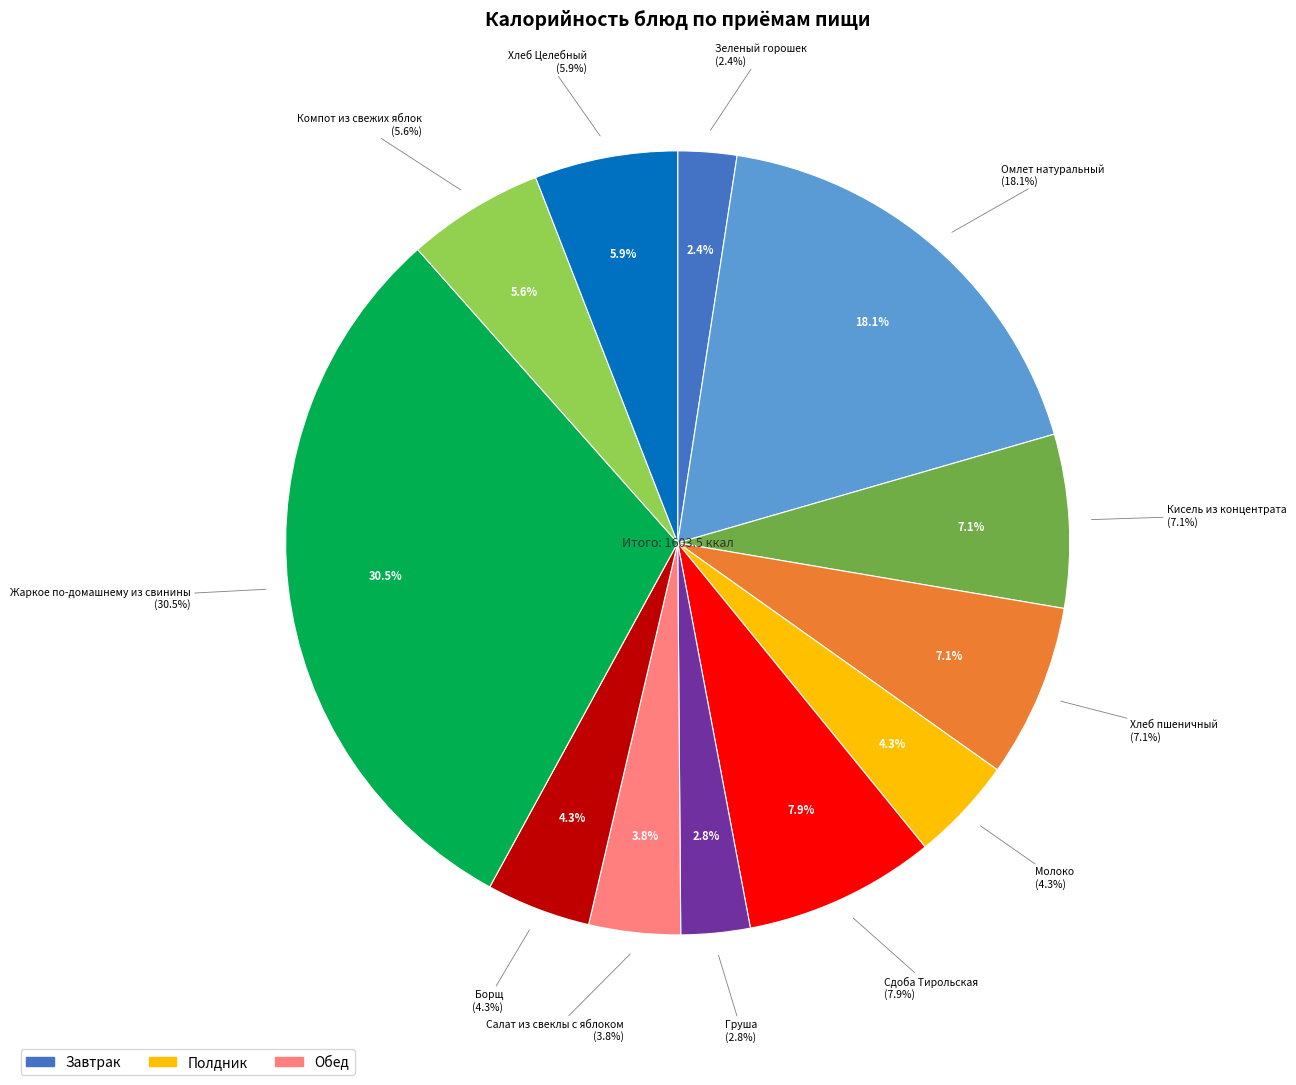

What is the change in value from Зеленый горошек to Сдоба Тирольская?

+90.4